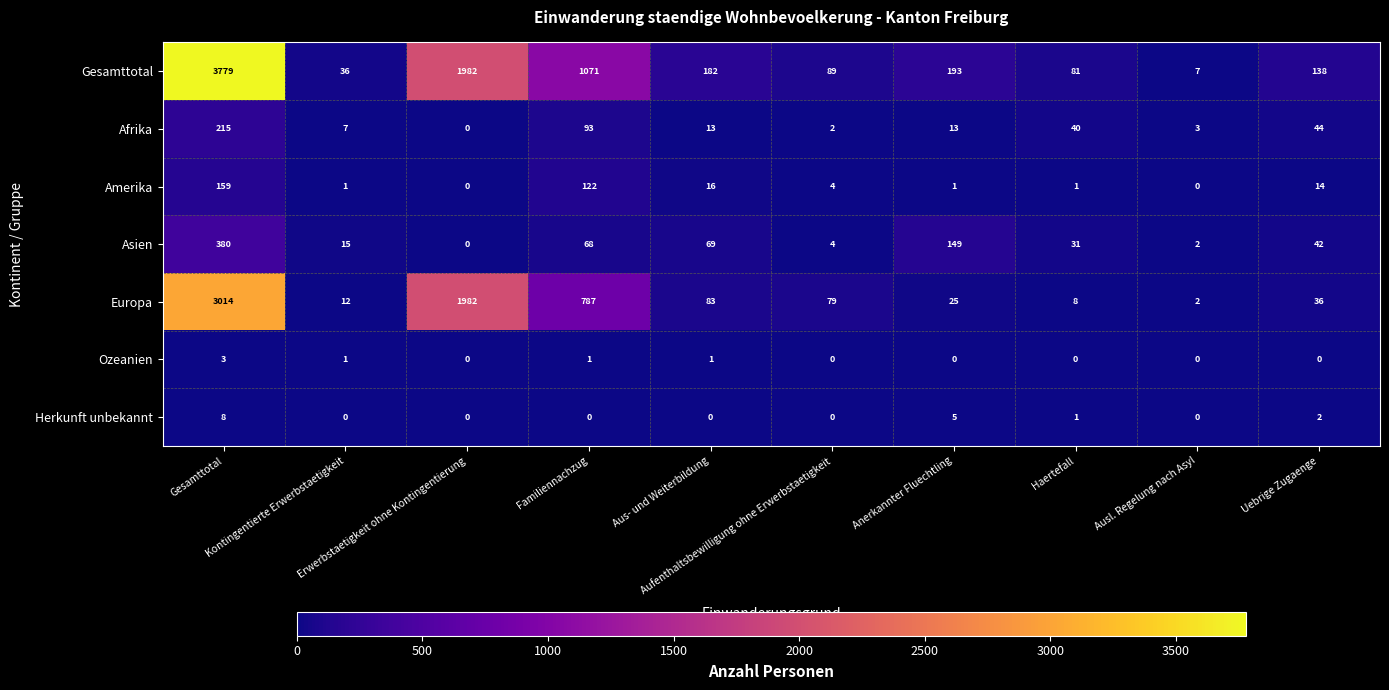

Count the number of categories in the chart.

10